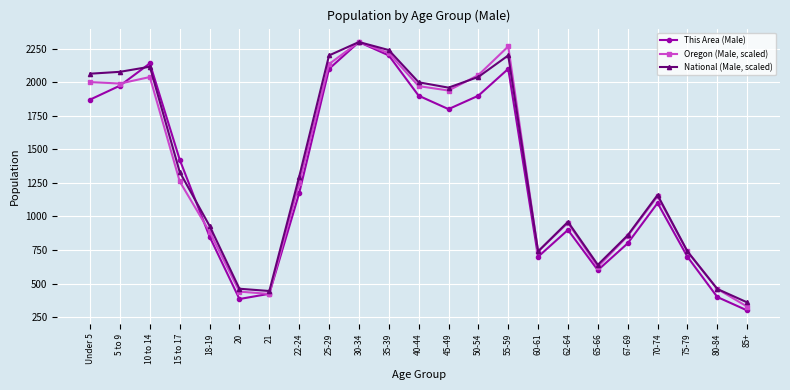

What are all the series names shown in the legend?

This Area (Male), Oregon (Male, scaled), National (Male, scaled)